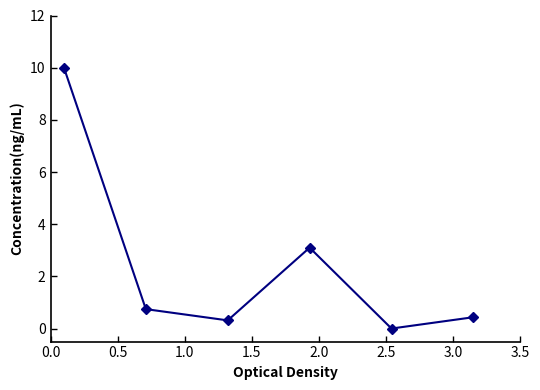

What is the value of the 3rd point from the left?

0.3